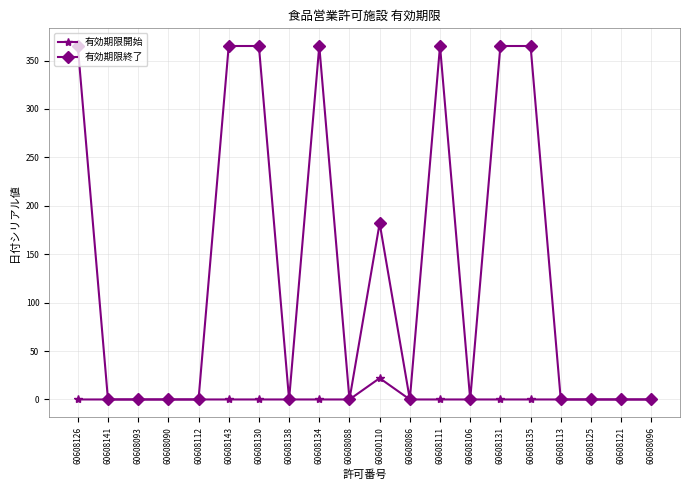

Which series has the largest total across all categories?

有効期限終了